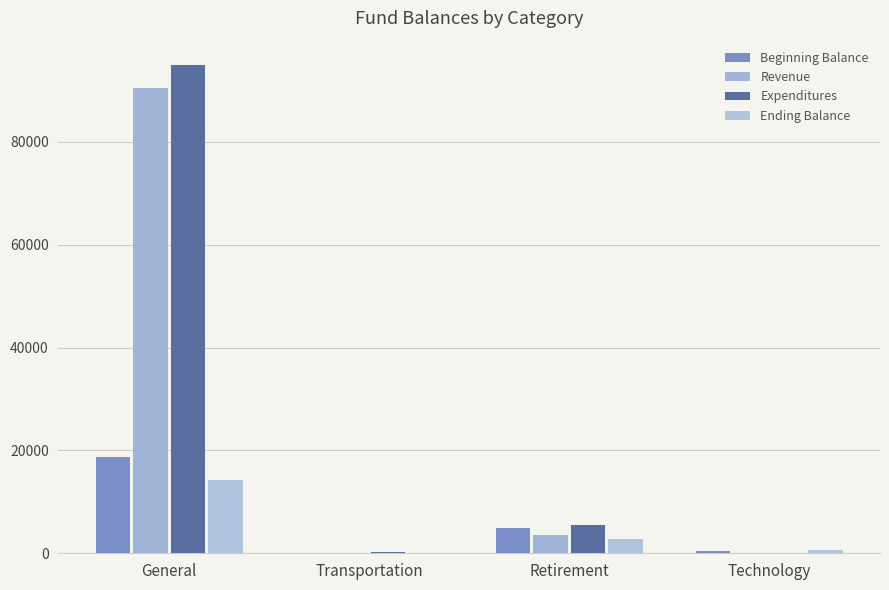

Which category has the lowest value in the Revenue series?

Technology